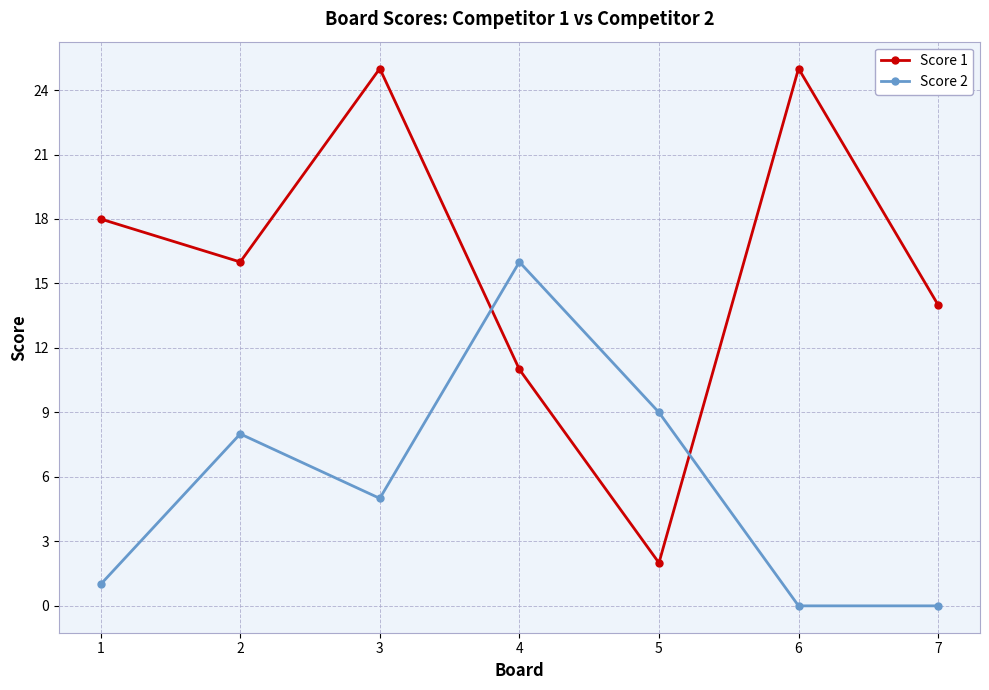

The Score 1 series shows 5 at 2. True or false?

False